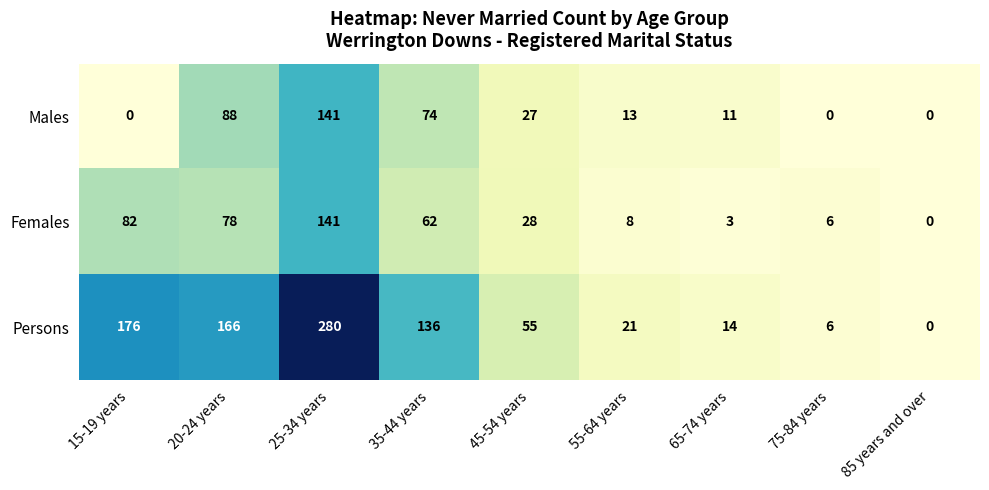

What is the total value across all series at 45-54 years?

110